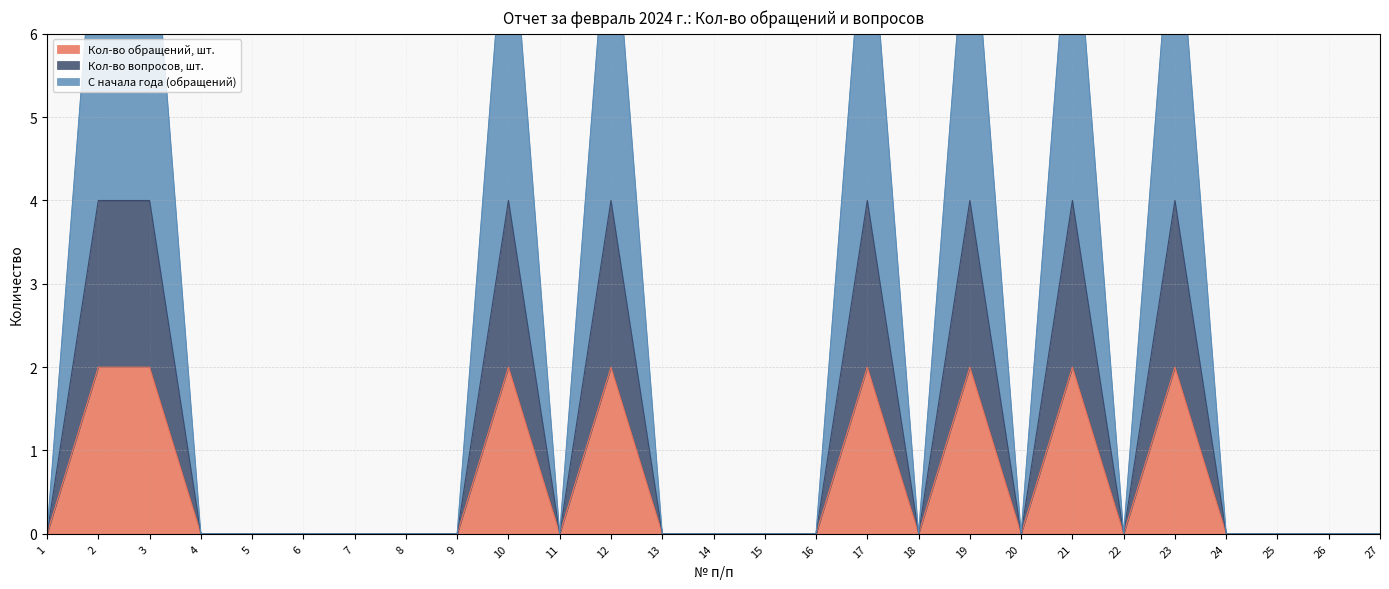

The Кол-во обращений, шт. series shows 0 at 14. True or false?

True